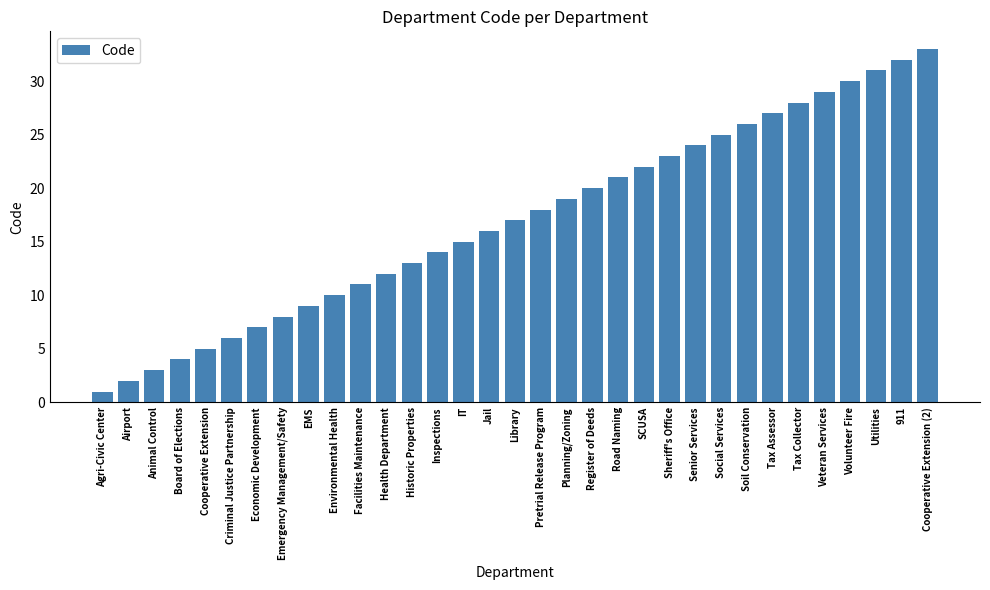

What is the maximum value shown in the chart?

33